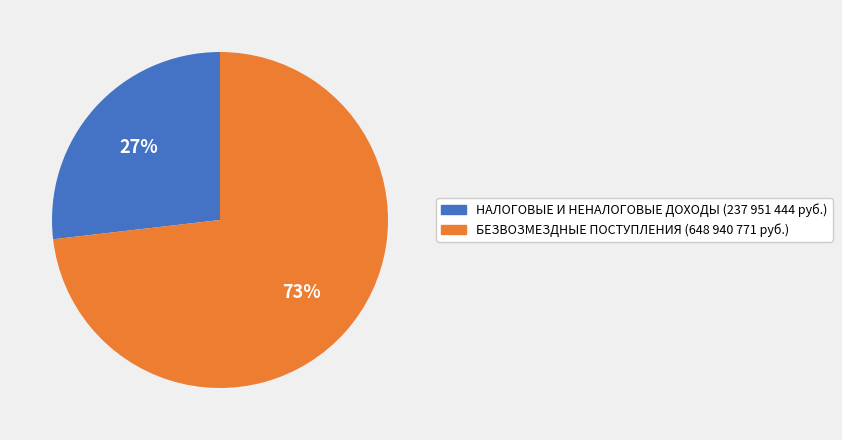

To the nearest percent, what is the difference between the НАЛОГОВЫЕ И НЕНАЛОГОВЫЕ ДОХОДЫ and БЕЗВОЗМЕЗДНЫЕ ПОСТУПЛЕНИЯ slice percentages?

46%